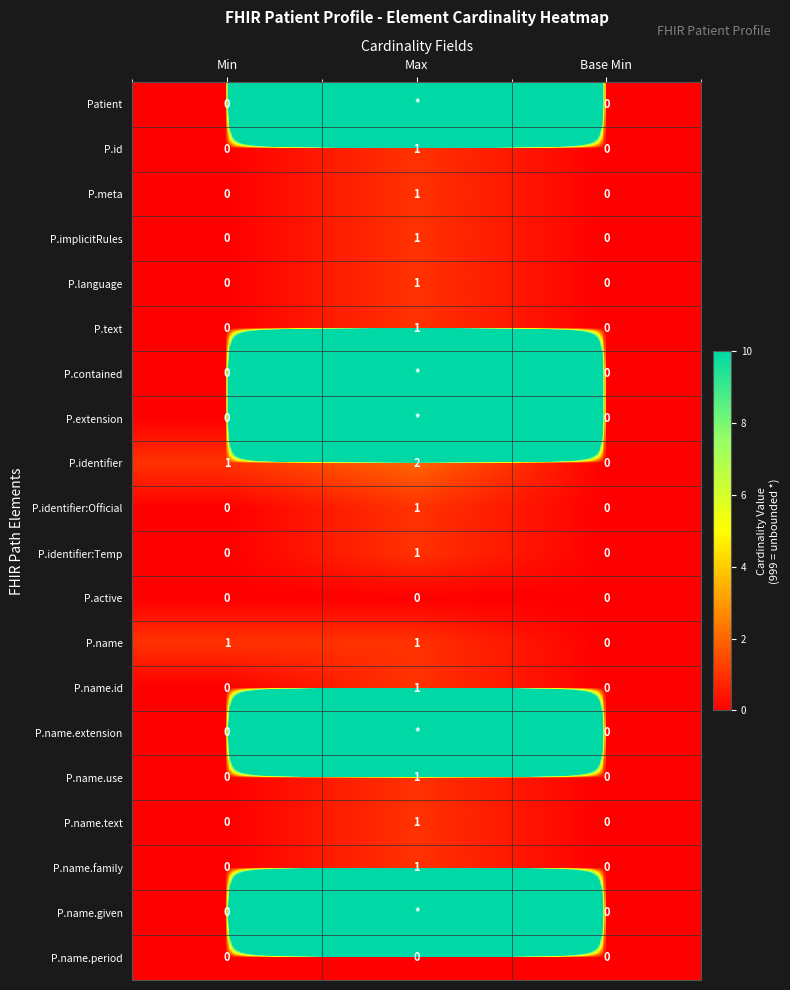

How many P.identifier values are between 0 and 2?

3